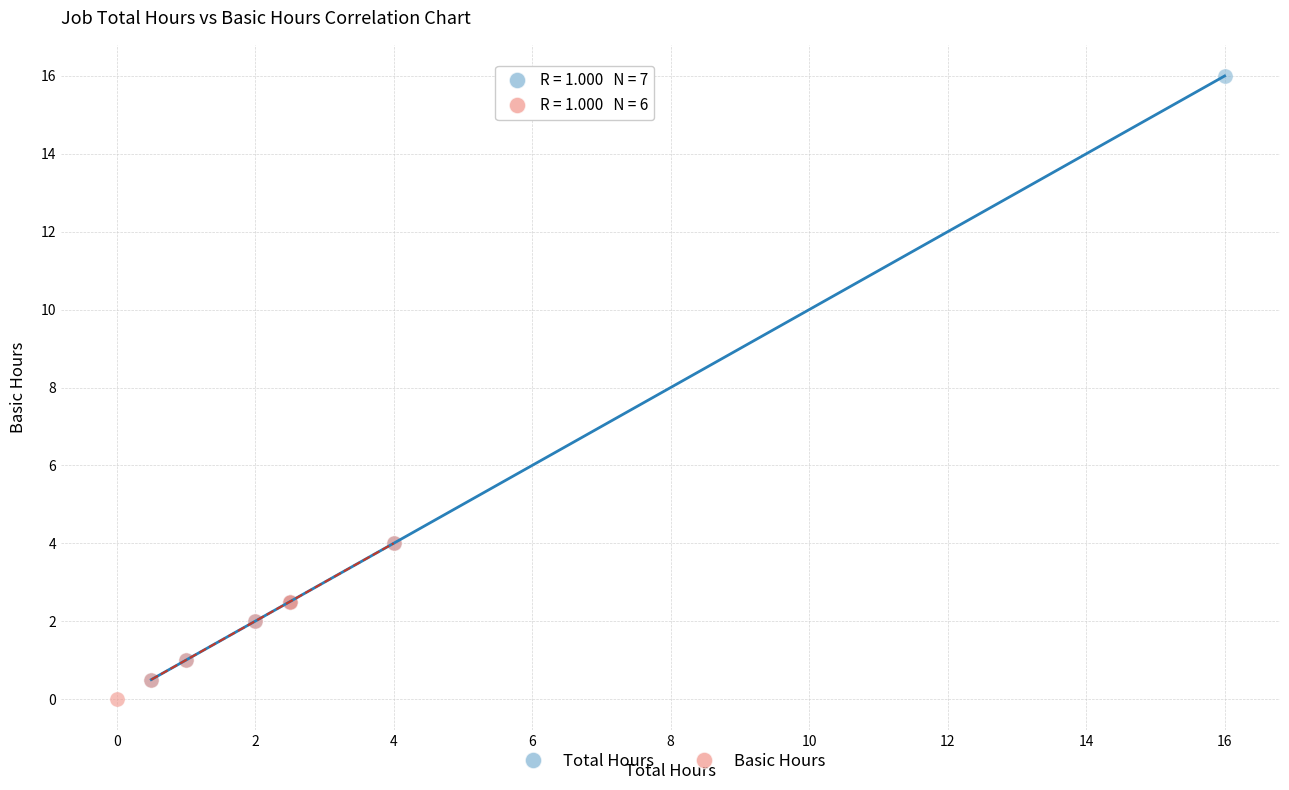

Which series reaches the maximum Y coordinate?

Total Hours